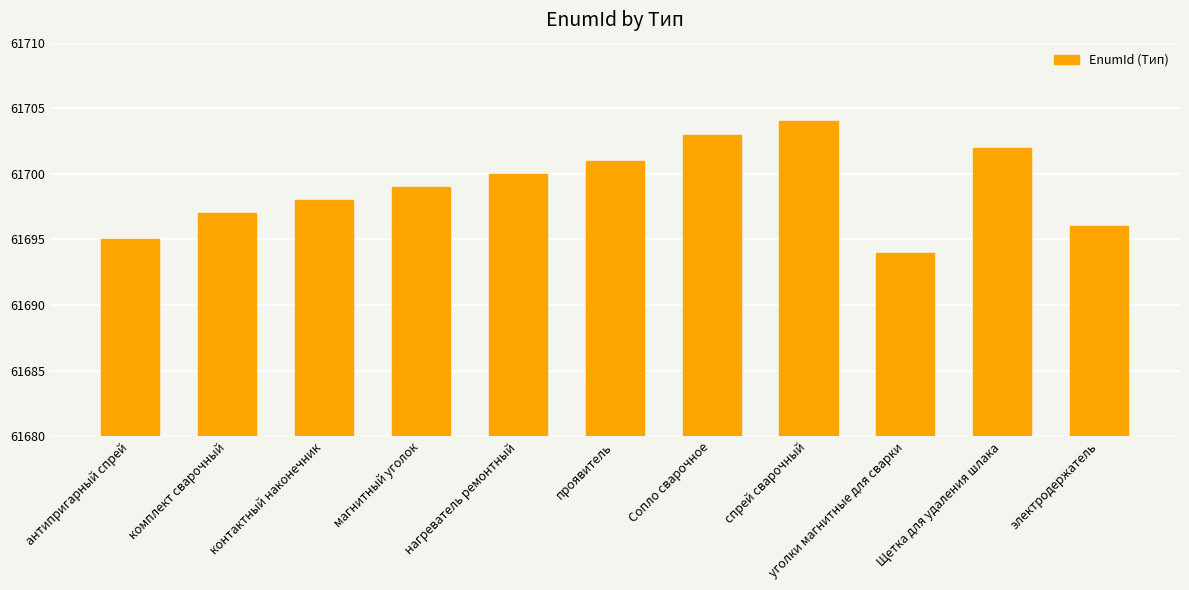

What is the sum of the values at контактный наконечник and магнитный уголок?

123397